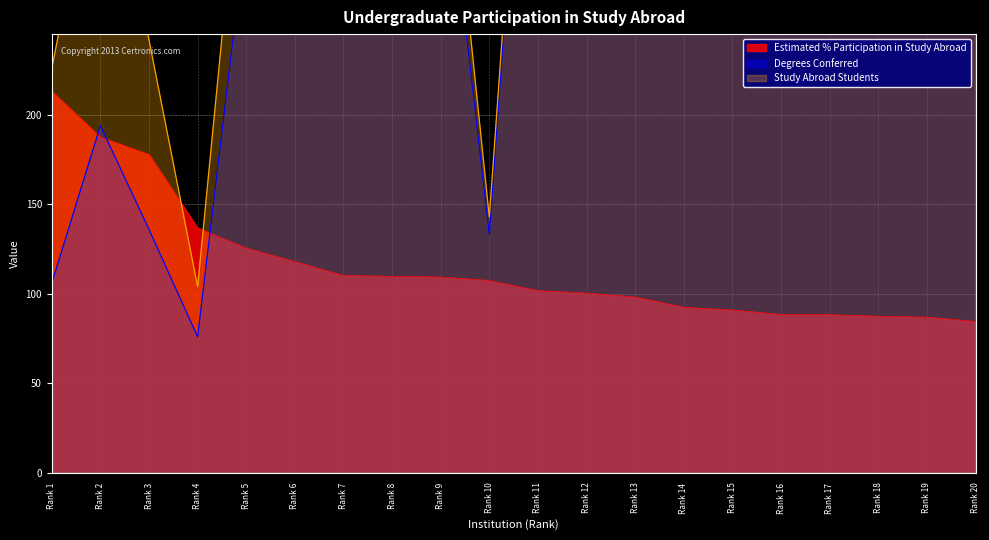

Where is Estimated % Participation in Study Abroad nearest to the value 148?

Rank 4